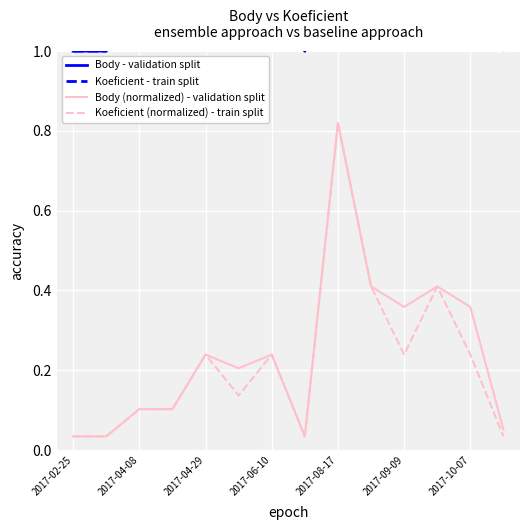

Which category has the highest value in the Koeficient (normalized) - train split series?

2017-08-17